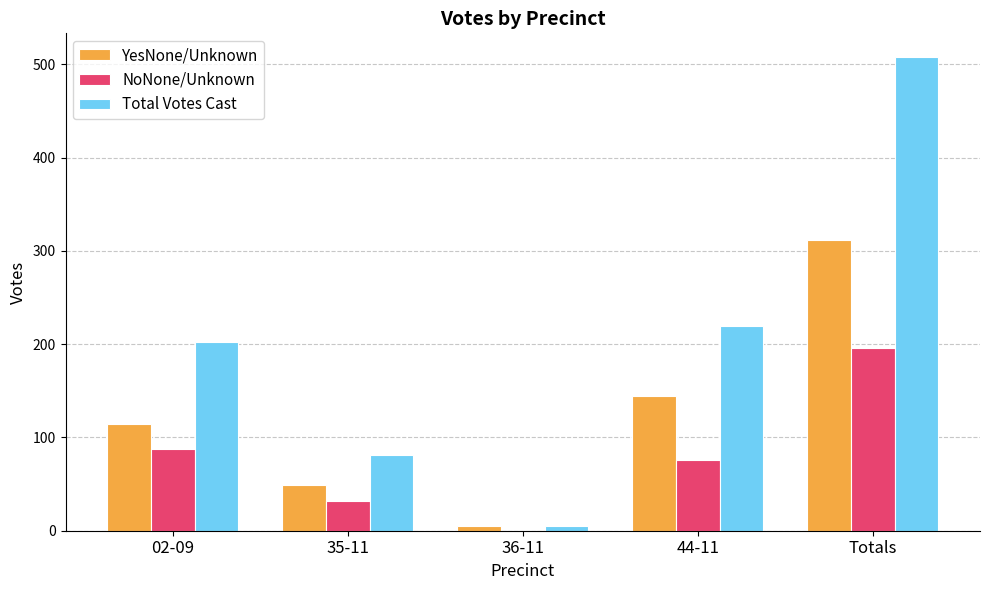

Reading left to right, transcribe all the data shown in this chart.

YesNone/Unknown: 02-09=114	35-11=49	36-11=5	44-11=144	Totals=312
NoNone/Unknown: 02-09=88	35-11=32	36-11=0	44-11=76	Totals=196
Total Votes Cast: 02-09=202	35-11=81	36-11=5	44-11=220	Totals=508